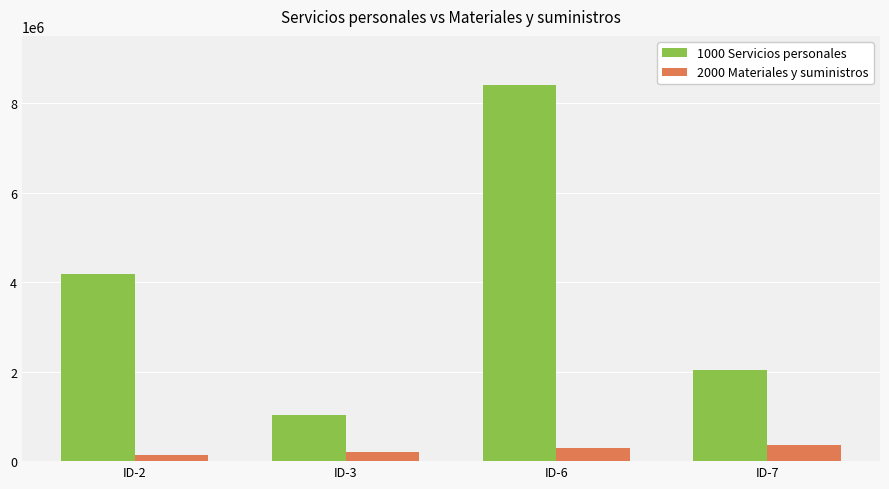

The value of 1000 Servicios personales at ID-2 is 7051183.2. True or false?

False